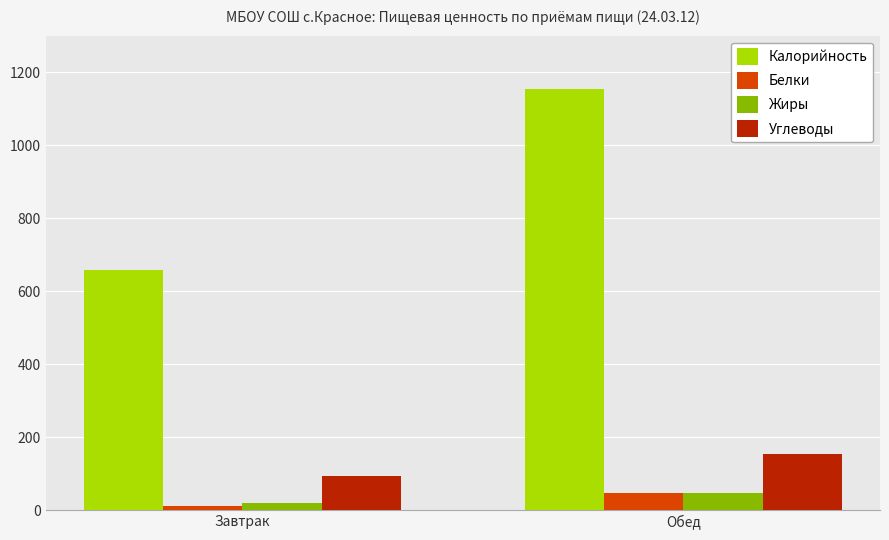

At how many categories does at least one series exceed 750?

1